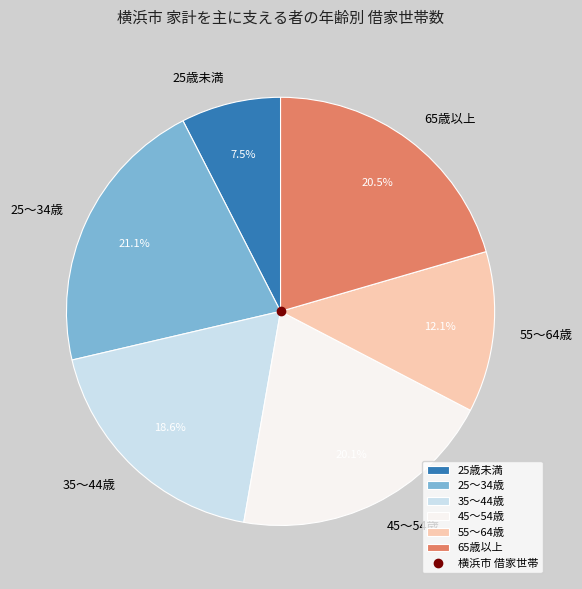

True or false: 25～34歳 accounts for 35% of the total.

False